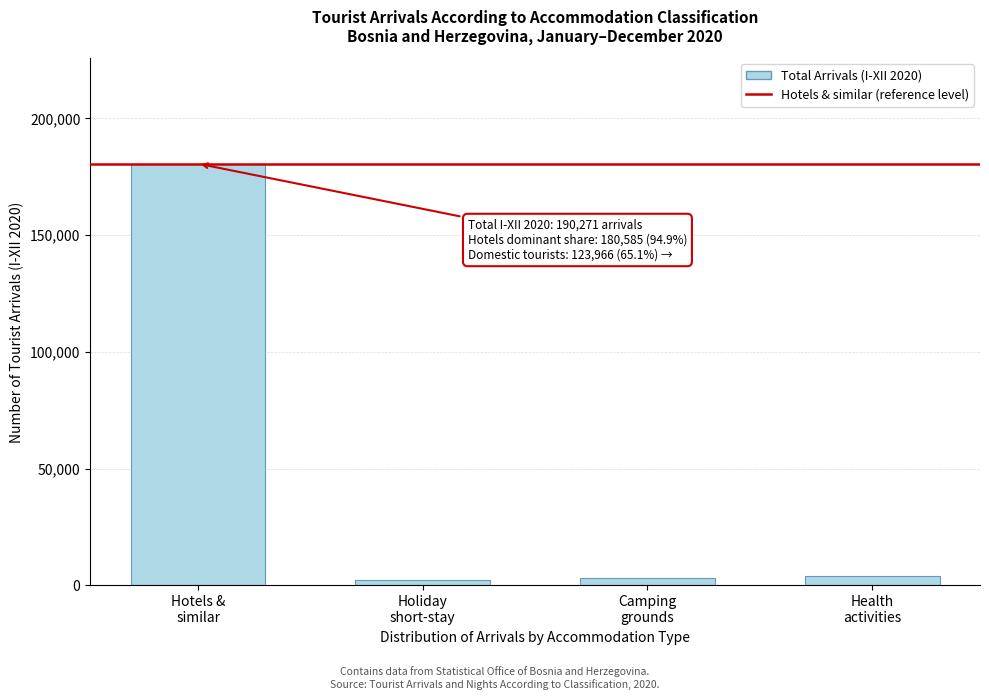

What is the maximum value shown in the chart?

180585